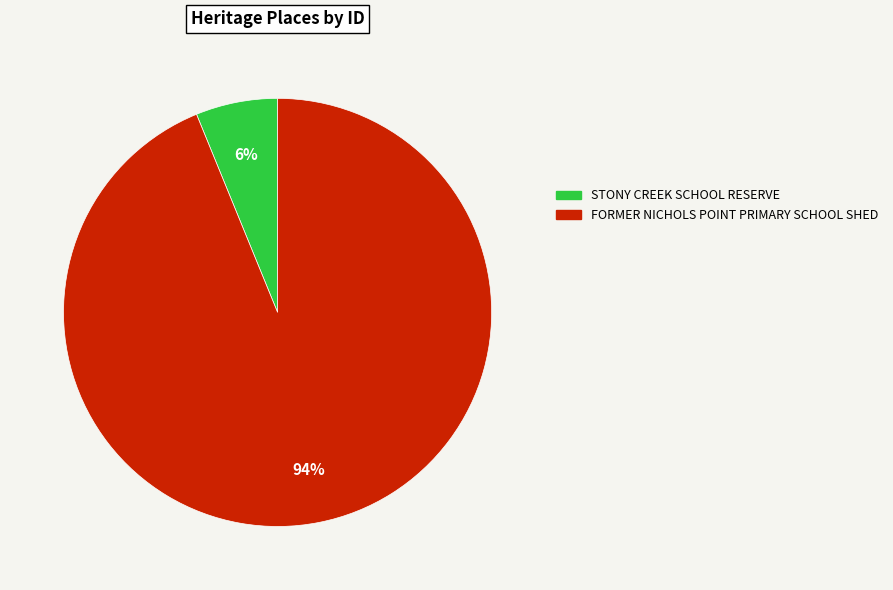

How many slices are in this pie chart?

2